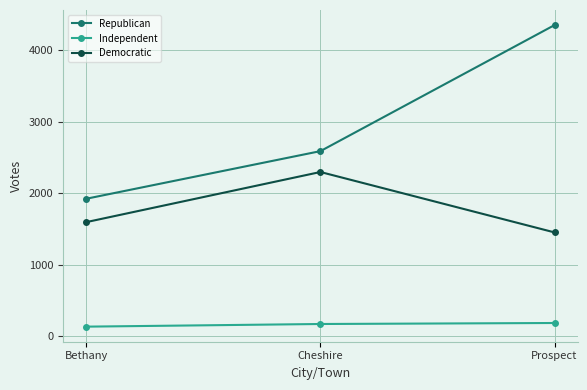

Which series has the widest spread of values?

Republican